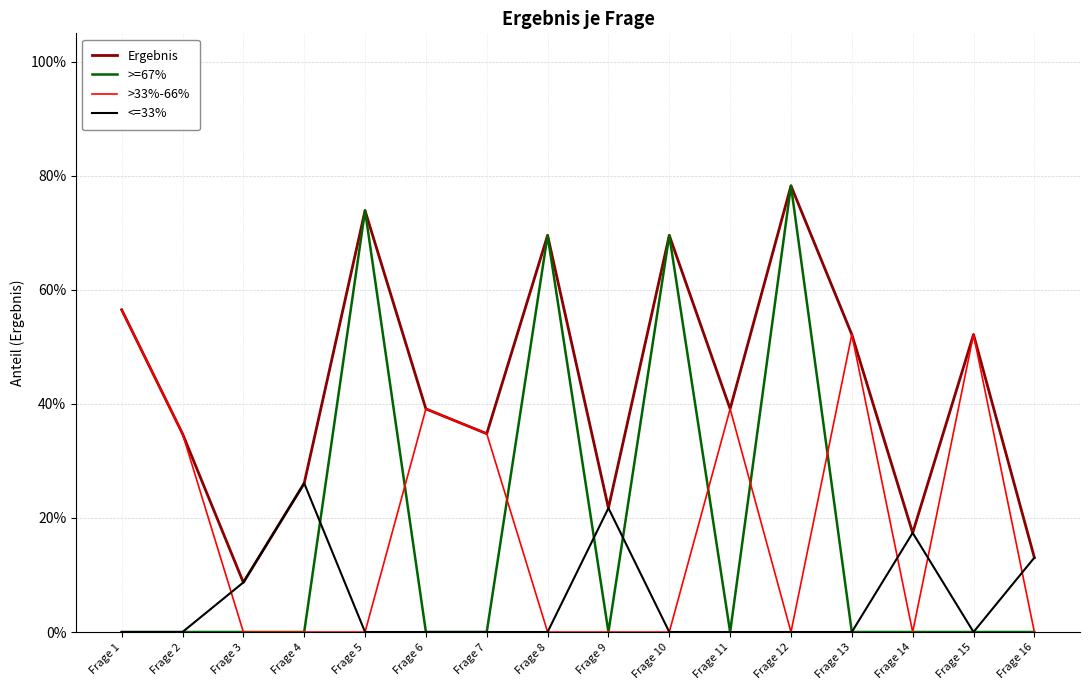

What are all the series names shown in the legend?

Ergebnis, >=67%, >33%-66%, <=33%